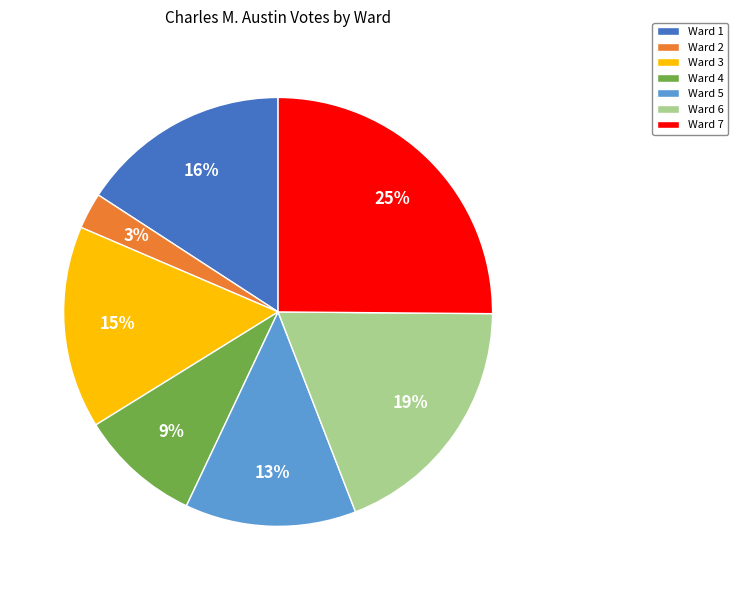

Combined, do Ward 4 and Ward 1 account for over 50%?

No